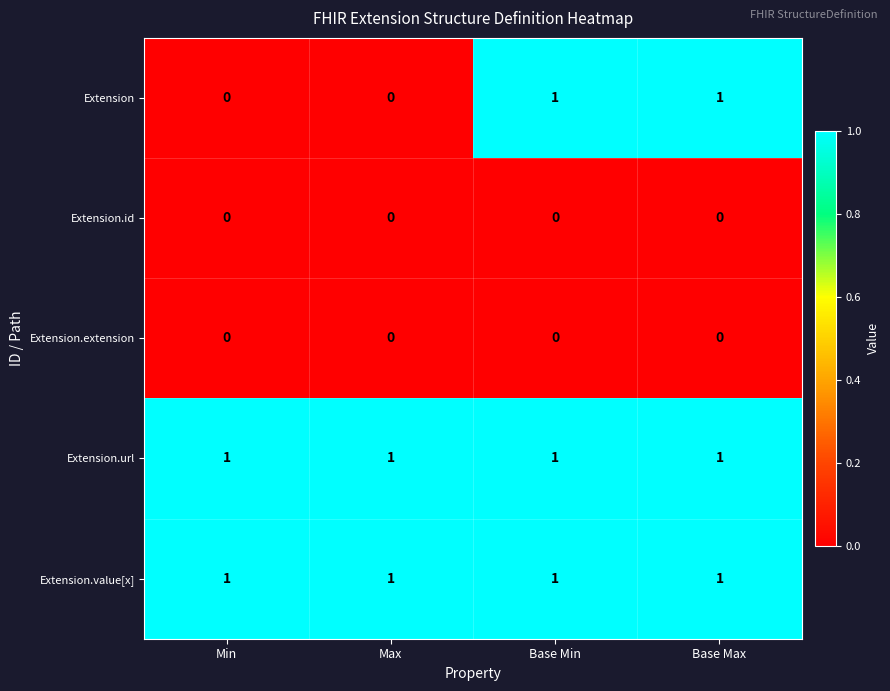

Reading left to right, extract all data points from this chart.

Extension: Min=0	Max=0	Base Min=1	Base Max=1
Extension.id: Min=0	Max=0	Base Min=0	Base Max=0
Extension.extension: Min=0	Max=0	Base Min=0	Base Max=0
Extension.url: Min=1	Max=1	Base Min=1	Base Max=1
Extension.value[x]: Min=1	Max=1	Base Min=1	Base Max=1